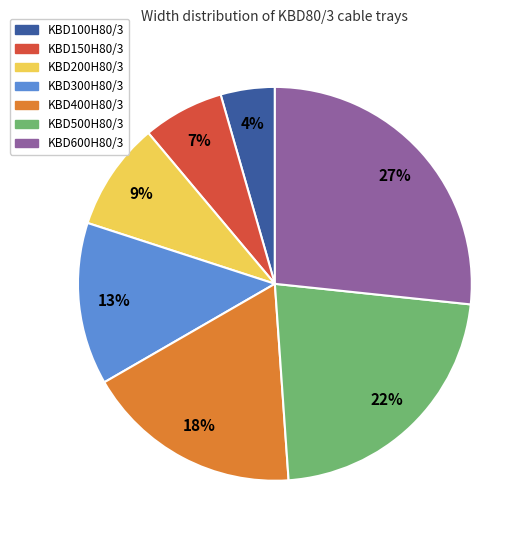

Is it true that KBD600H80/3 is 39% of the pie?

False